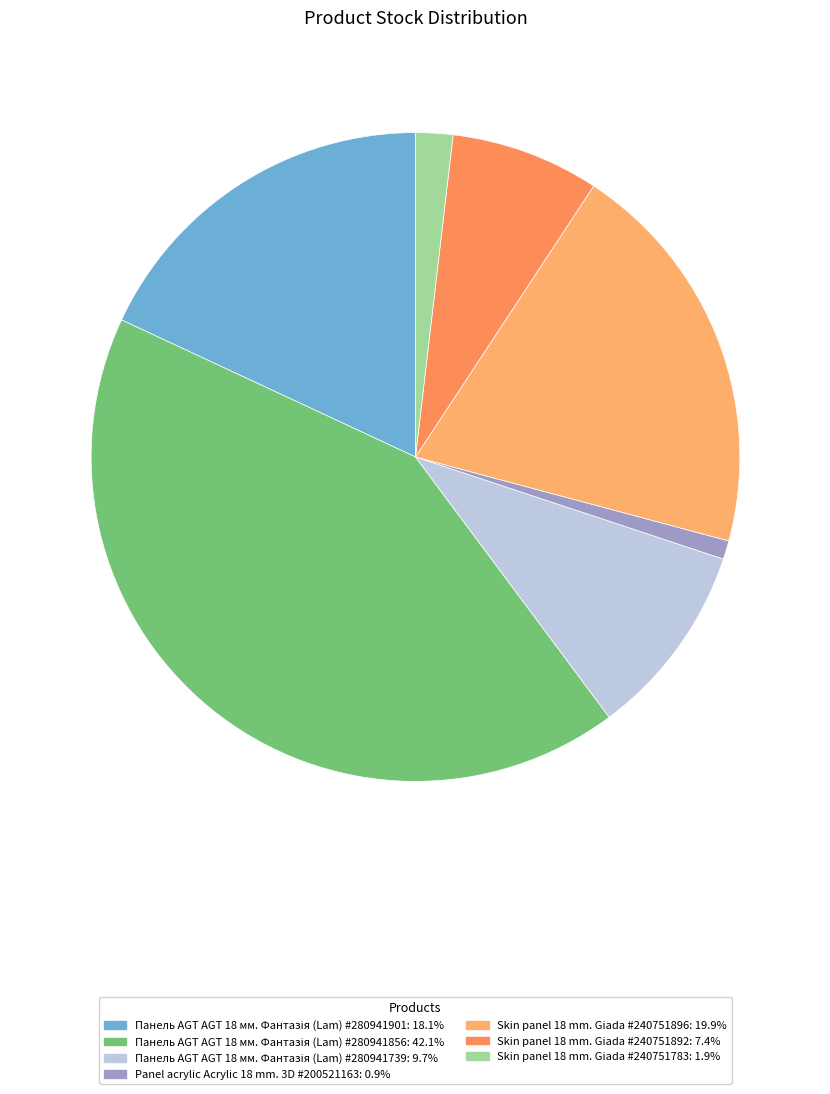

True or false: Skin panel 18 mm. Giada #240751892 accounts for 14% of the total.

False